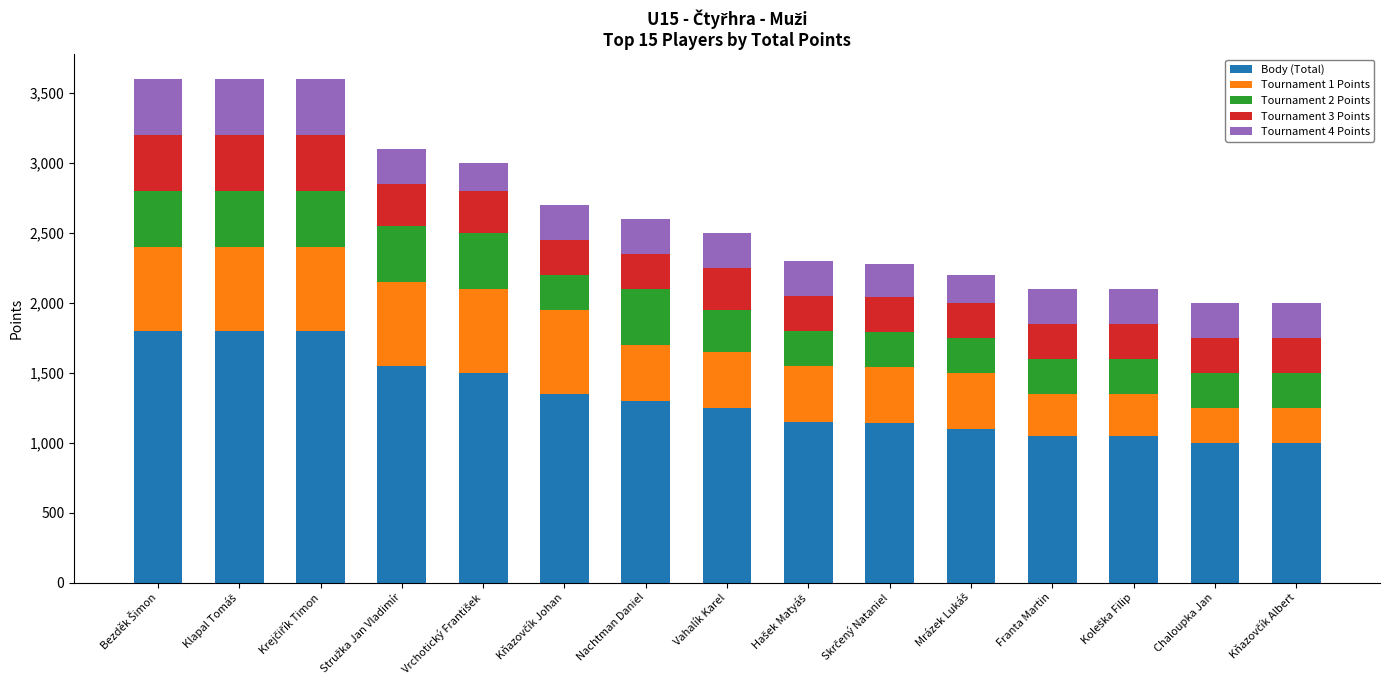

What is the average value of the Body (Total) series?

1323